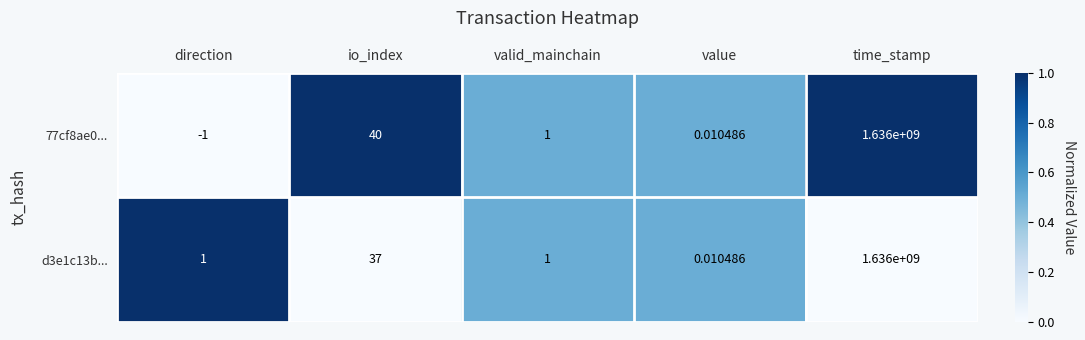

At which category is the sum across all series the highest?

time_stamp